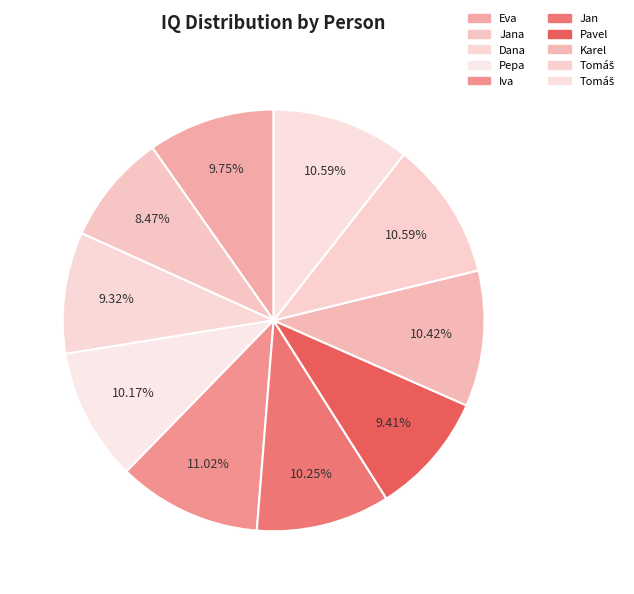

How many segments does this pie chart have?

10